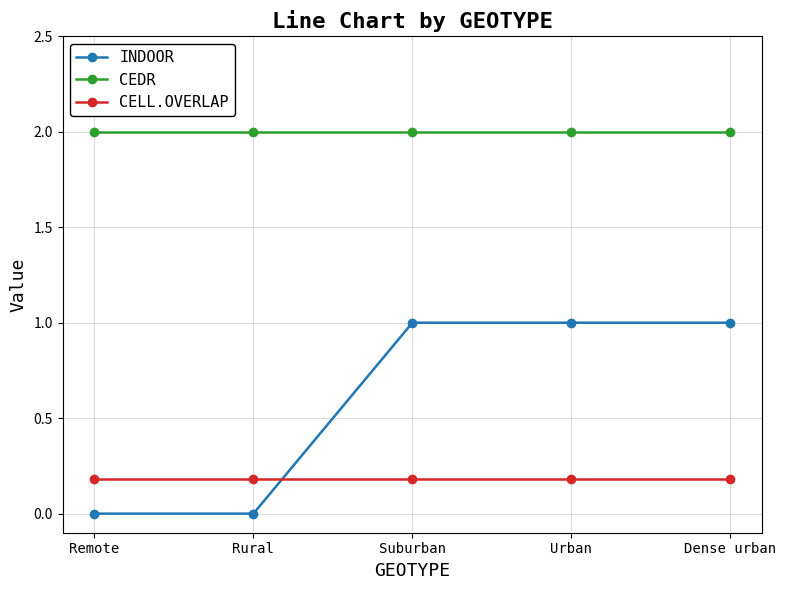

Count the number of data series in this chart.

3